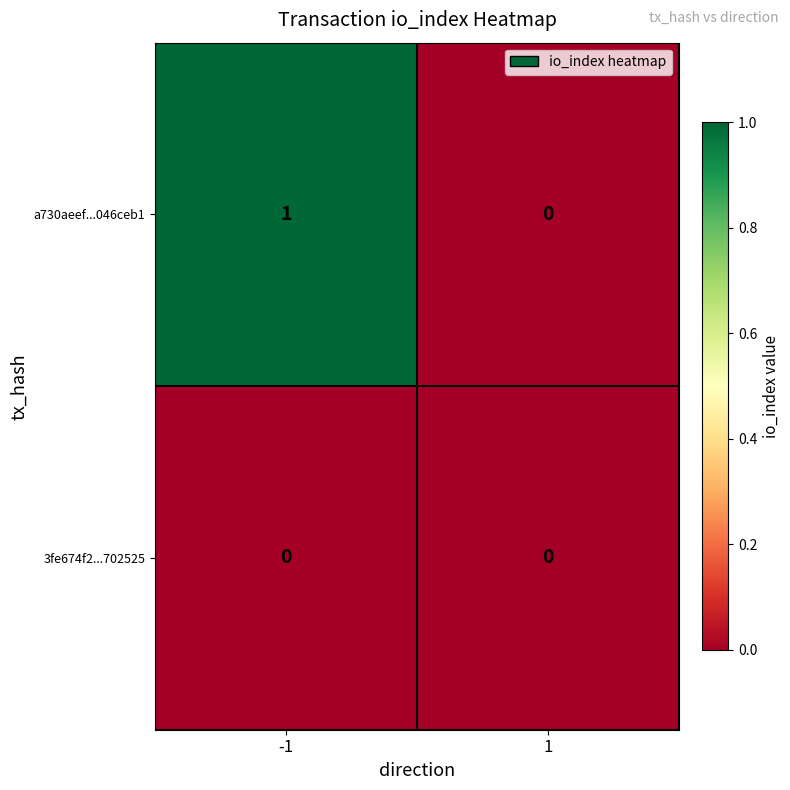

Rank the series at -1 from lowest to highest value.

3fe674f2...702525, a730aeef...046ceb1